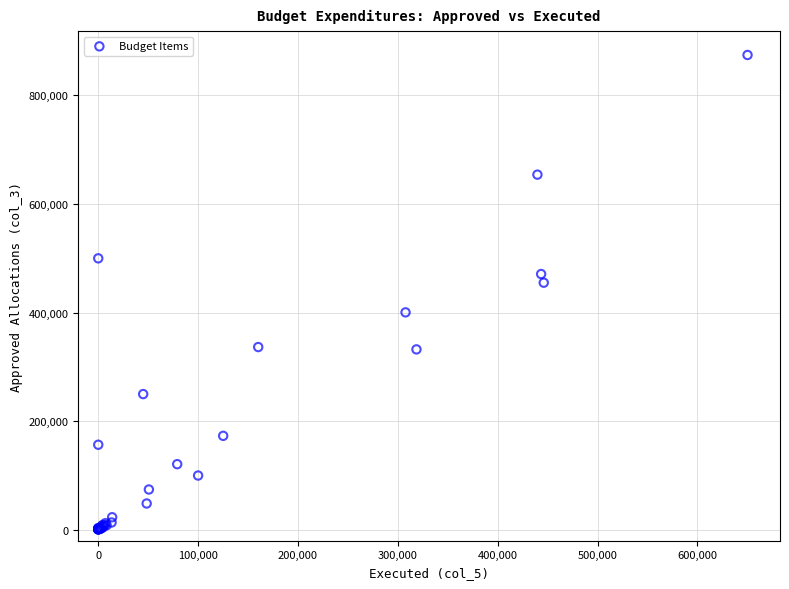

What Y value in the scatter plot is closest to 437651?

455137.7